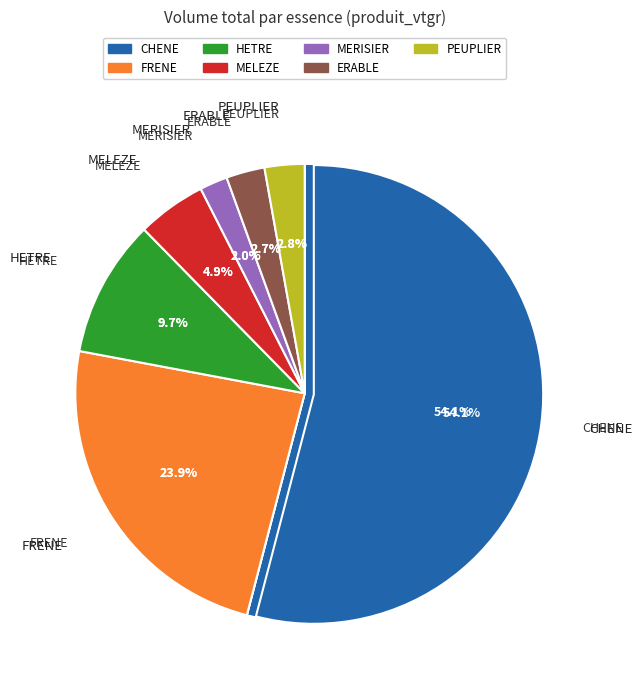

To the nearest percent, what is the average slice percentage?

14%